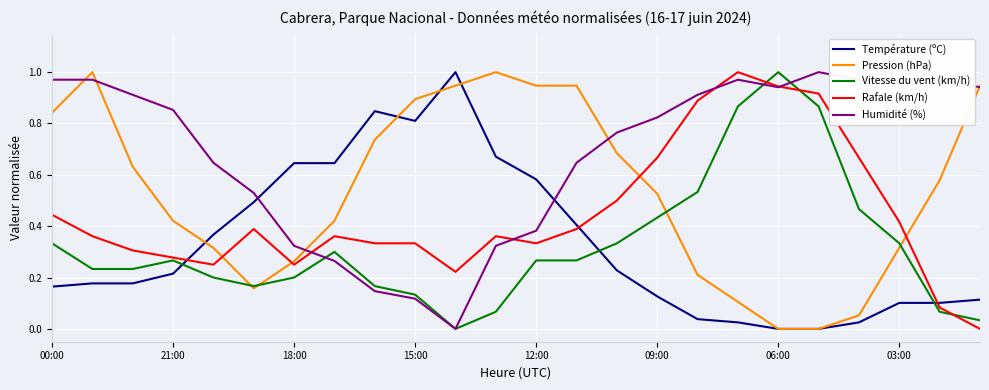

True or false: Rafale (km/h) and Pression (hPa) intersect in this chart.

True